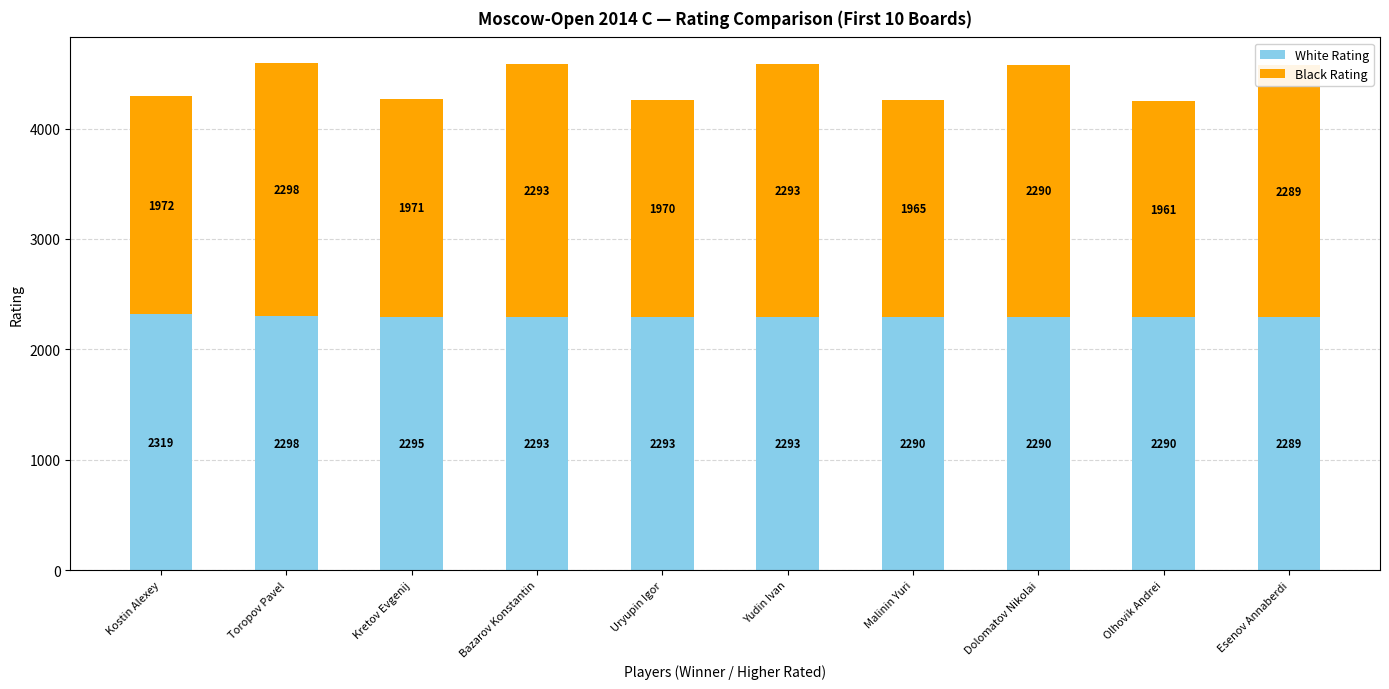

What is the total value across all series at Dolomatov Nikolai?

4580